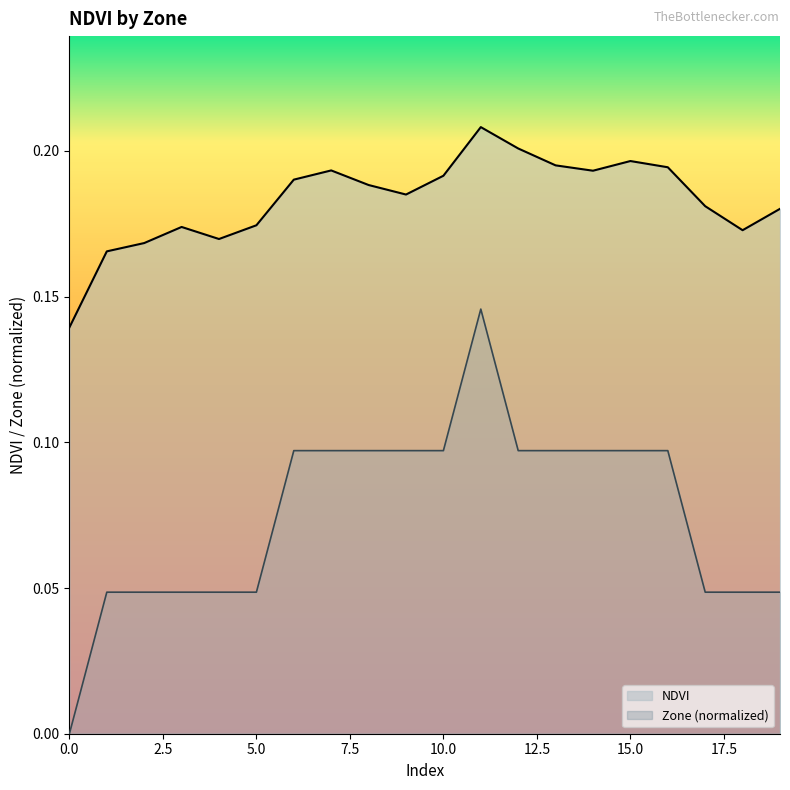

What is the difference between the maximum and minimum values in the Zone series?

0.1